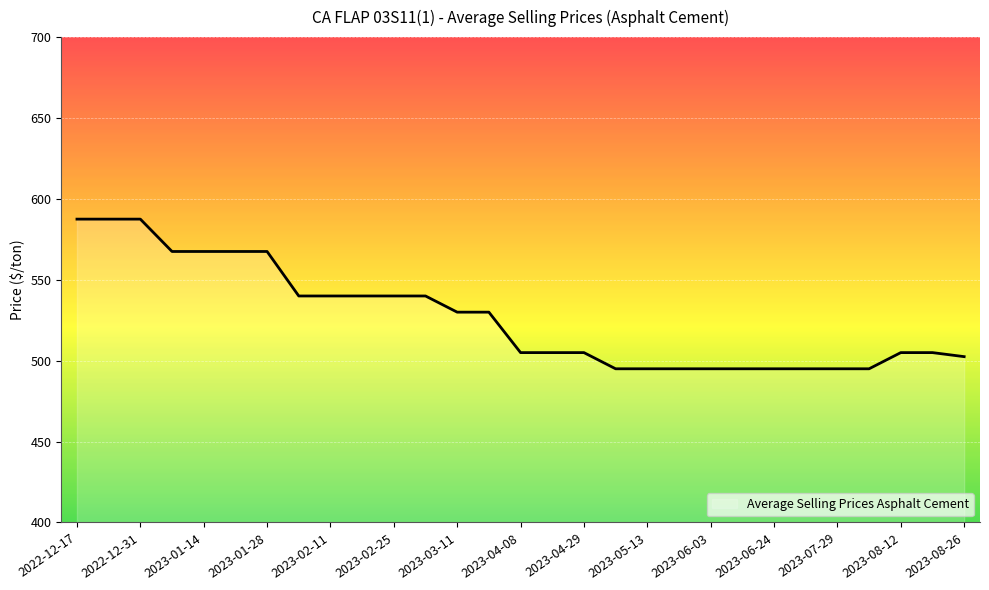

What is the difference between the maximum and minimum values?

92.5